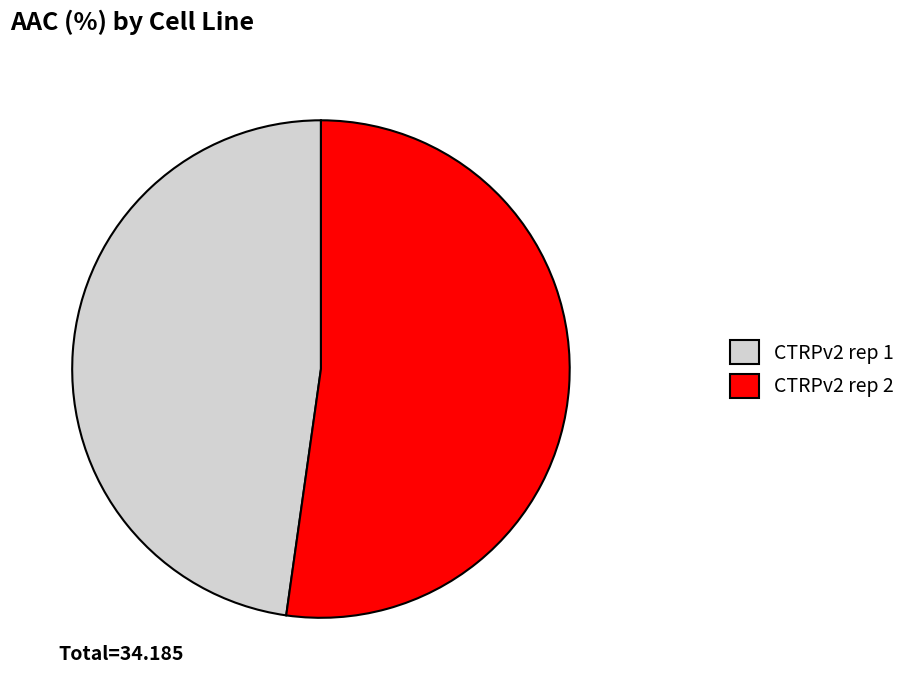

How many slices are in this pie chart?

2